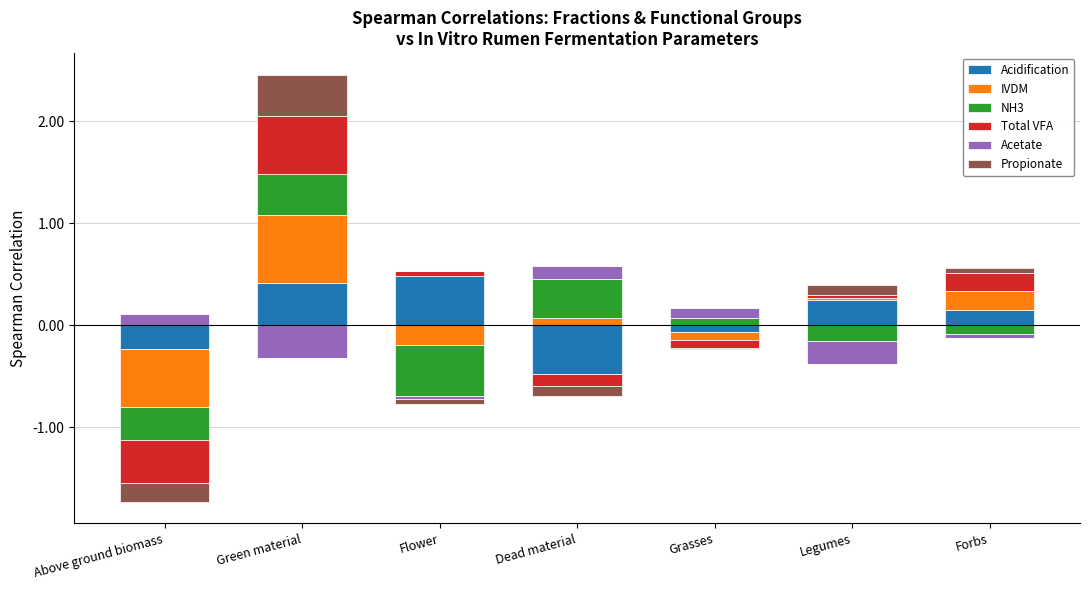

How many data points in IVDM are above 0?

4